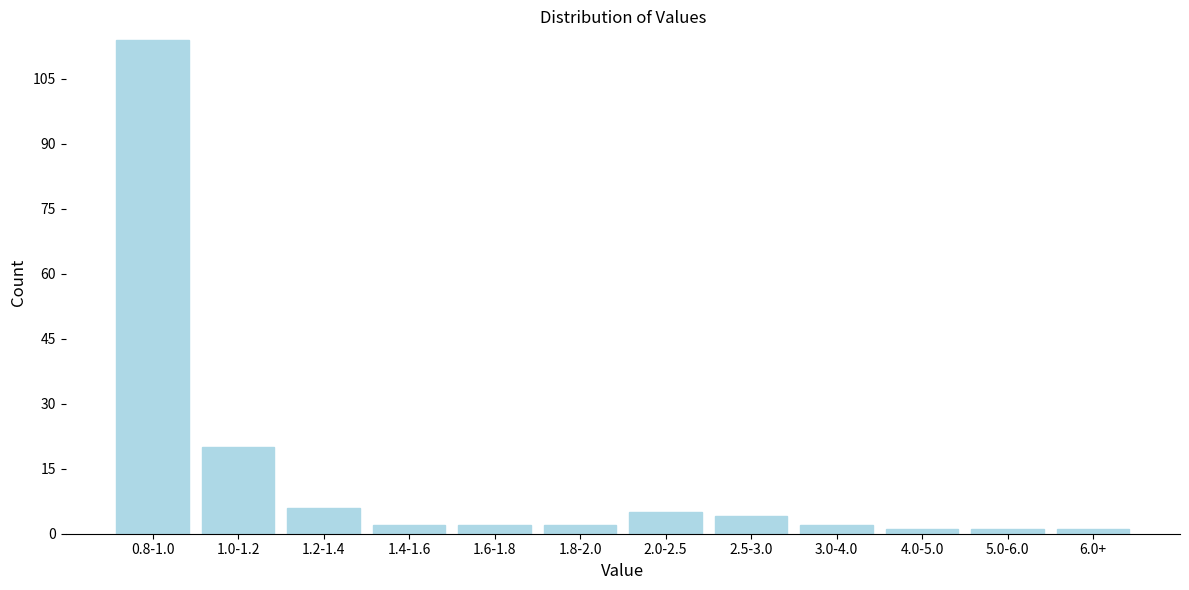

Reading right to left, what are all the values shown in this chart?

1	1	1	2	4	5	2	2	2	6	20	114